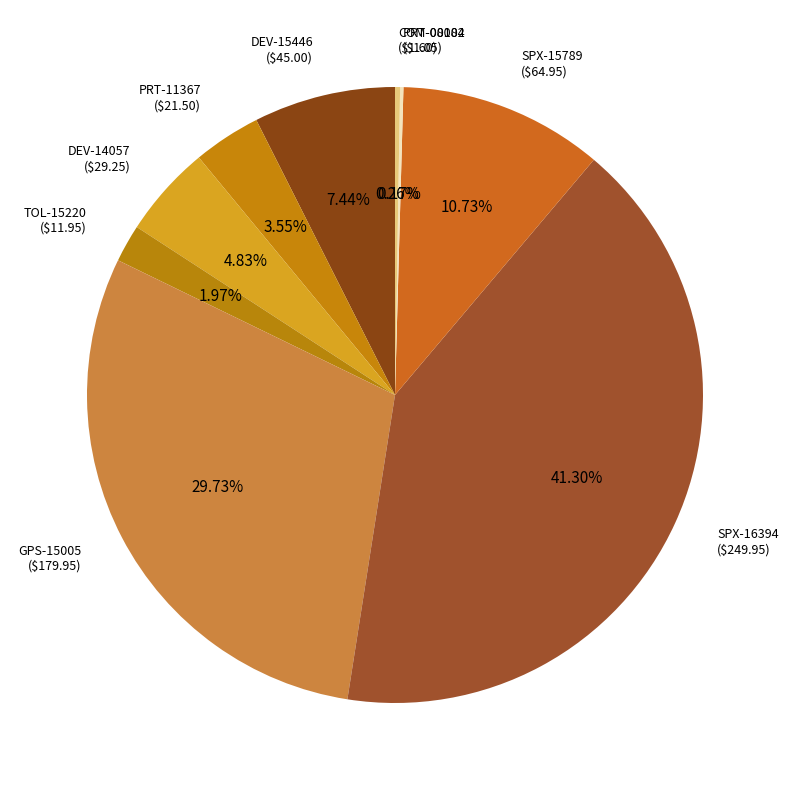

Is there a majority slice in this chart?

No